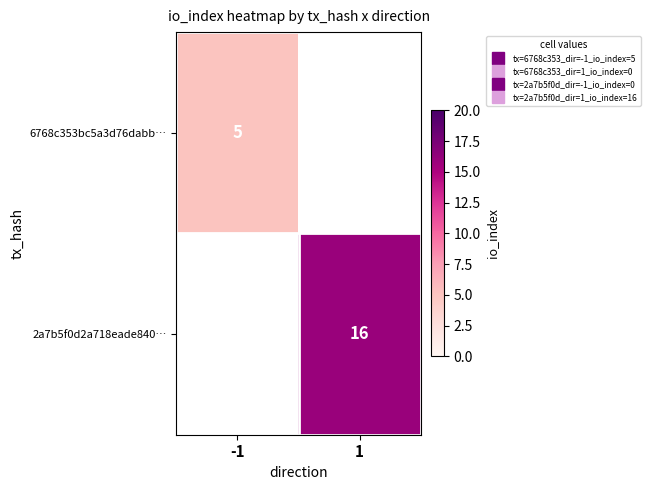

At which label does 2a7b5f0d2a718eade840… reach its minimum?

-1